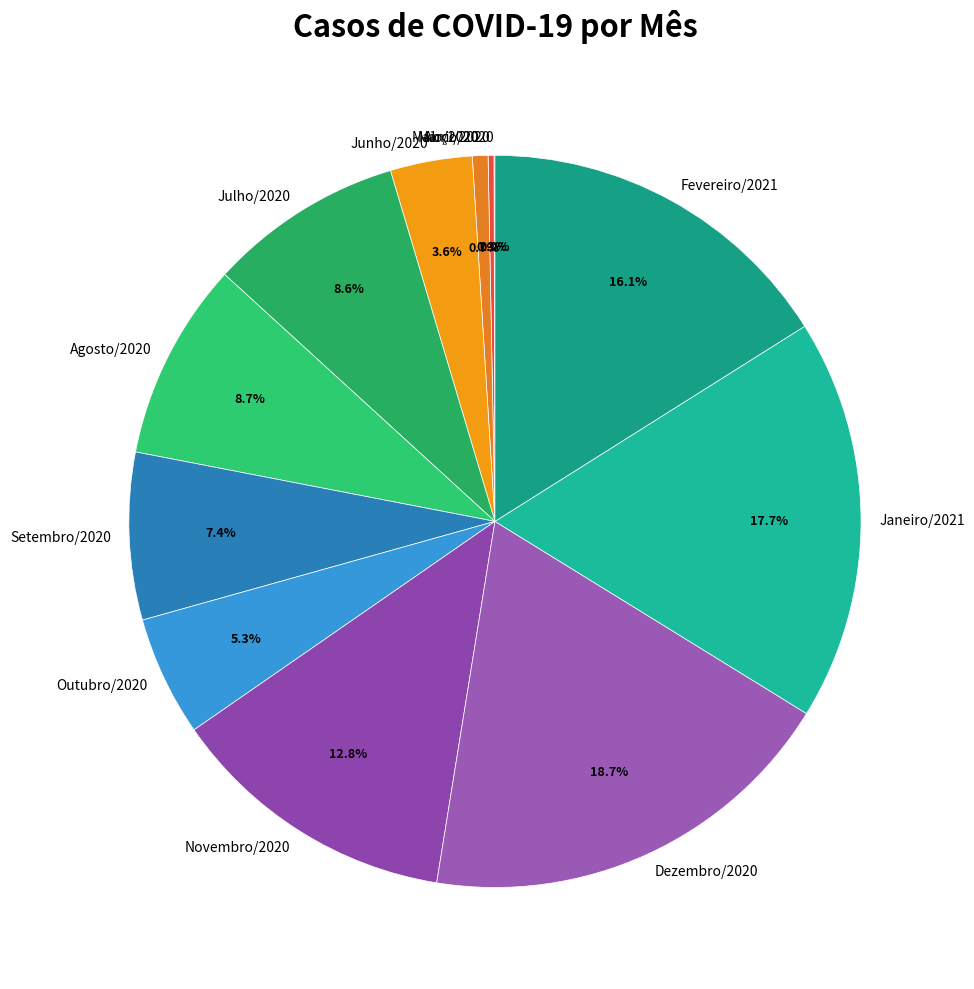

Between Agosto/2020 and Janeiro/2021, which is larger?

Janeiro/2021